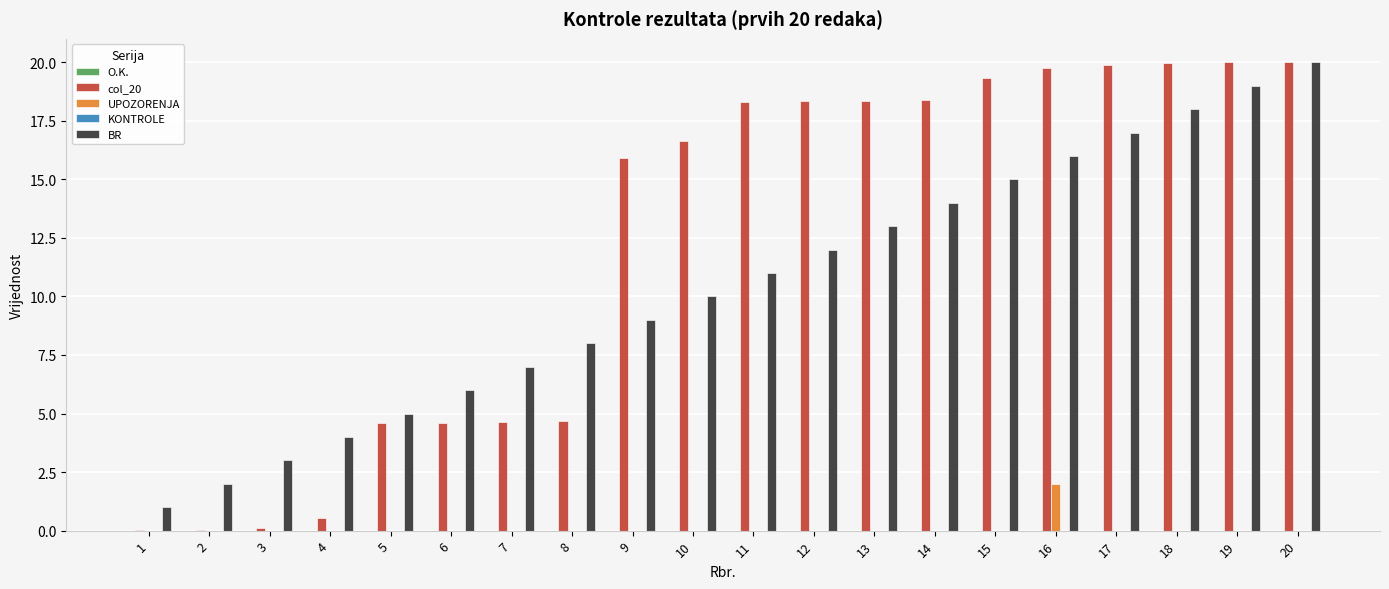

The BR series shows 2.0 at 2. True or false?

True